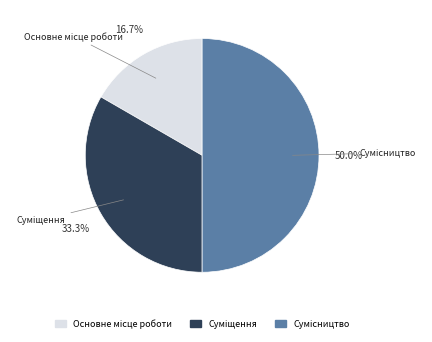

How many slices are in this pie chart?

3